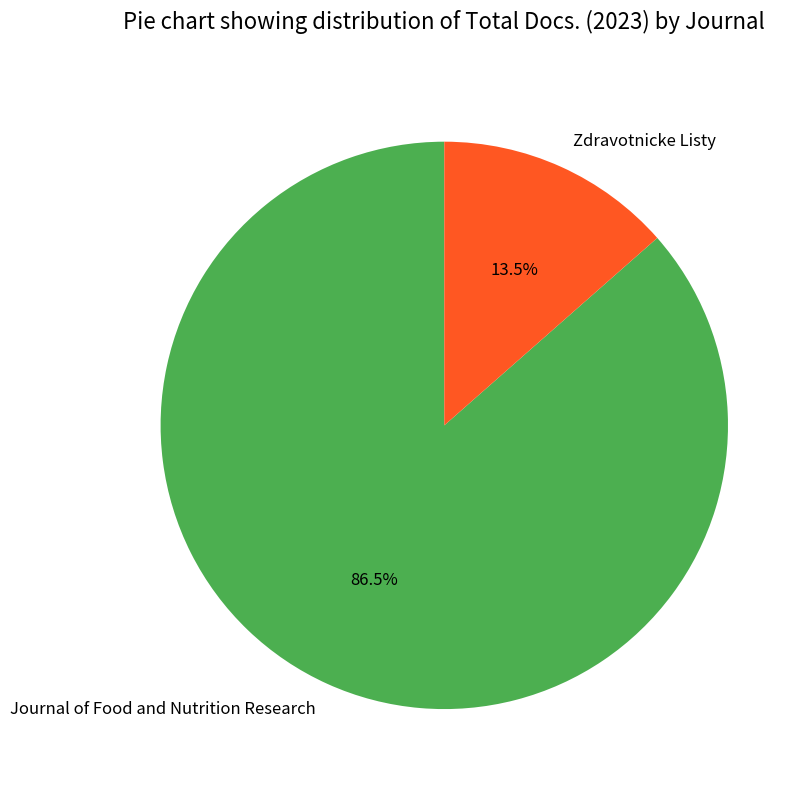

What is the majority slice?

Journal of Food and Nutrition Research